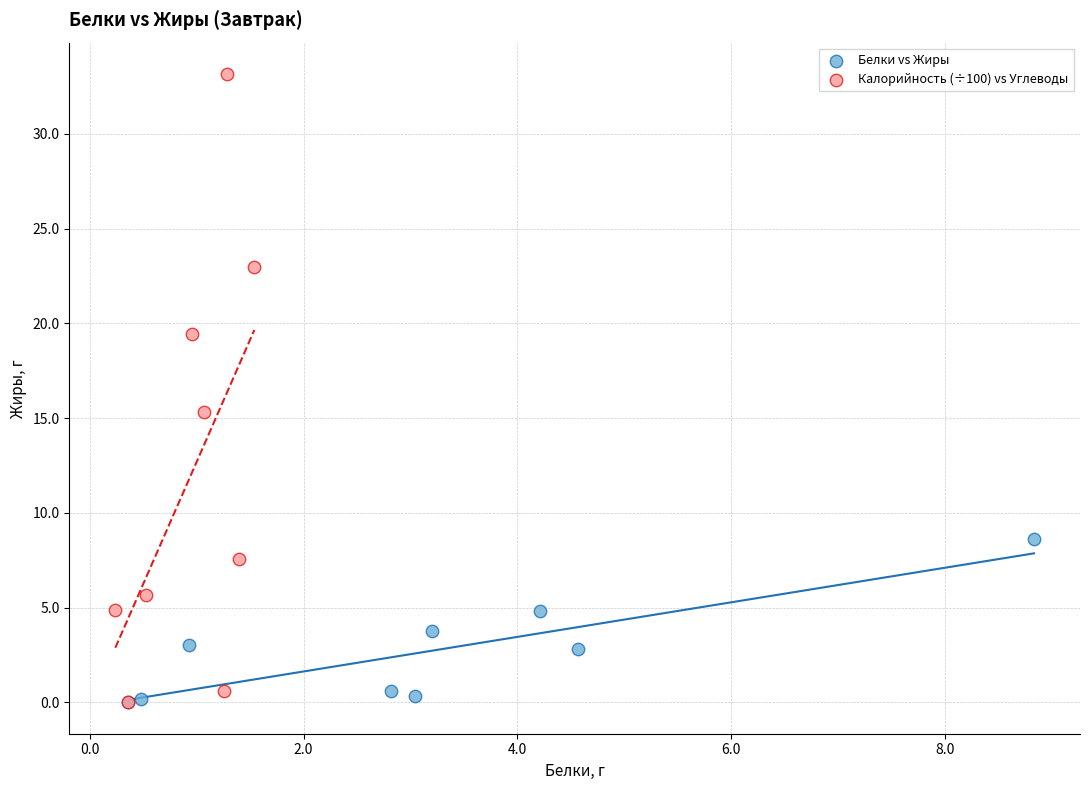

What are all the series names shown in the legend?

Белки vs Жиры, Калорийность (÷100) vs Углеводы